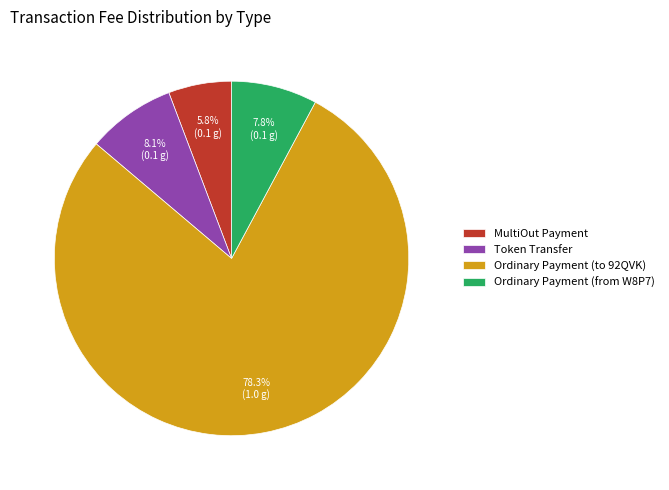

How many segments does this pie chart have?

4